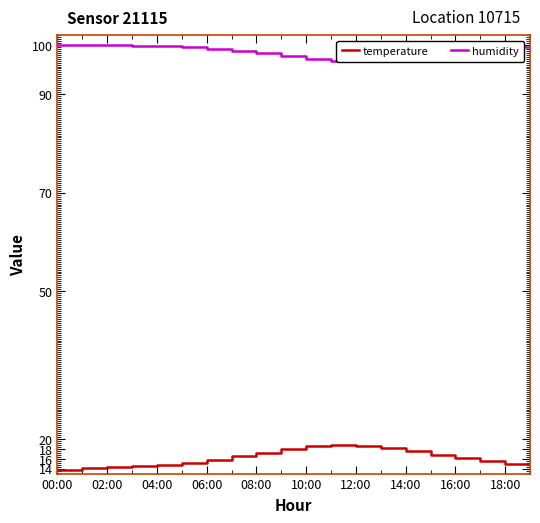

What is the difference between the maximum and minimum values in the temperature series?

5.0